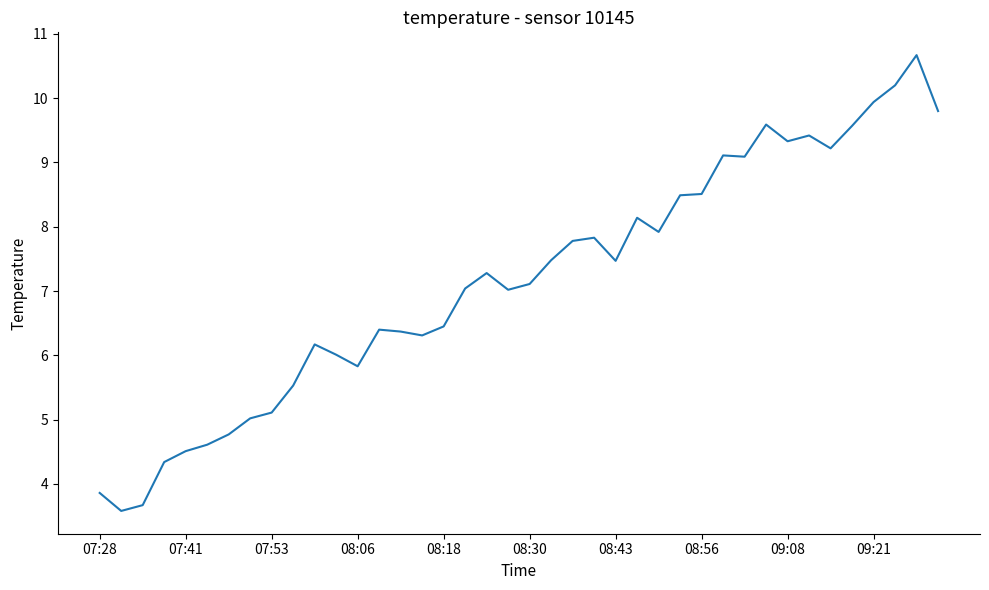

What is the smallest value displayed?

3.6